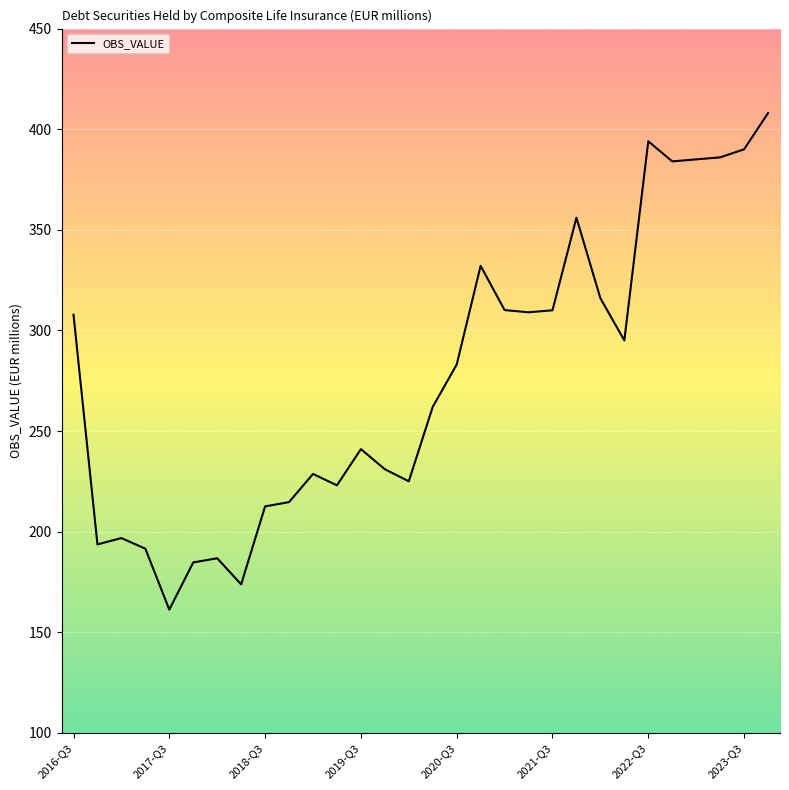

What is the minimum value shown in the chart?

161.2